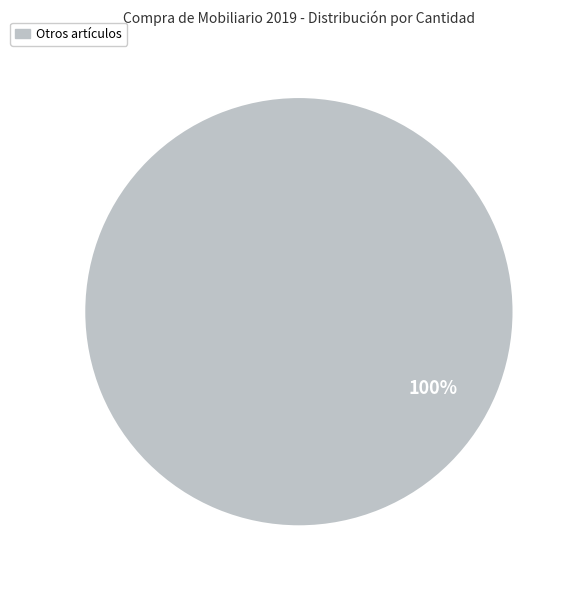

Is there any slice that represents more than half of the pie?

Yes